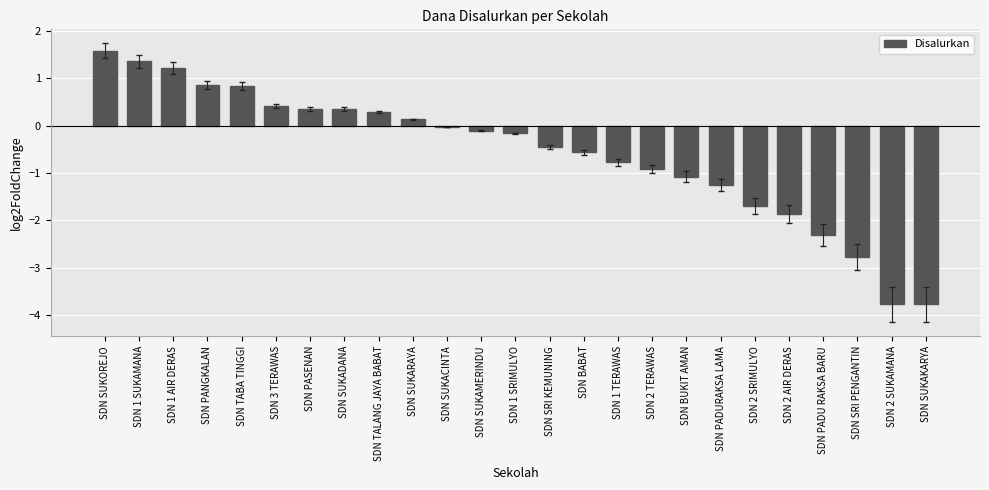

Which label corresponds to the largest value in the chart?

SDN SUKOREJO